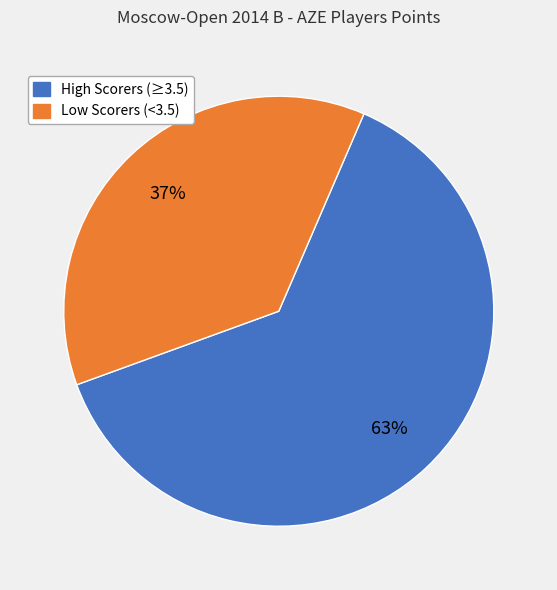

What is the largest slice in the pie chart?

High Scorers (≥3.5)